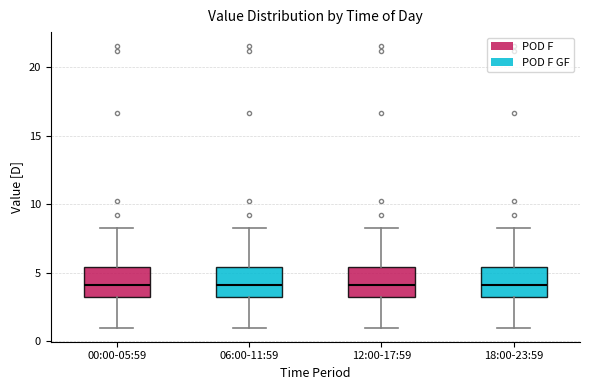

Reading left to right, transcribe this box plot: for each box, give where its median line is, the range the box spans, and where its two whiskers end, as read against the y-axis. The values are not printed on the chart, so give them approximately, as read against the axis.

00:00-05:59: median 4.0, box 3.0 to 5.5, whiskers 1.0 to 8.5
06:00-11:59: median 4.0, box 3.0 to 5.5, whiskers 1.0 to 8.5
12:00-17:59: median 4.0, box 3.0 to 5.5, whiskers 1.0 to 8.5
18:00-23:59: median 4.0, box 3.0 to 5.5, whiskers 1.0 to 8.5